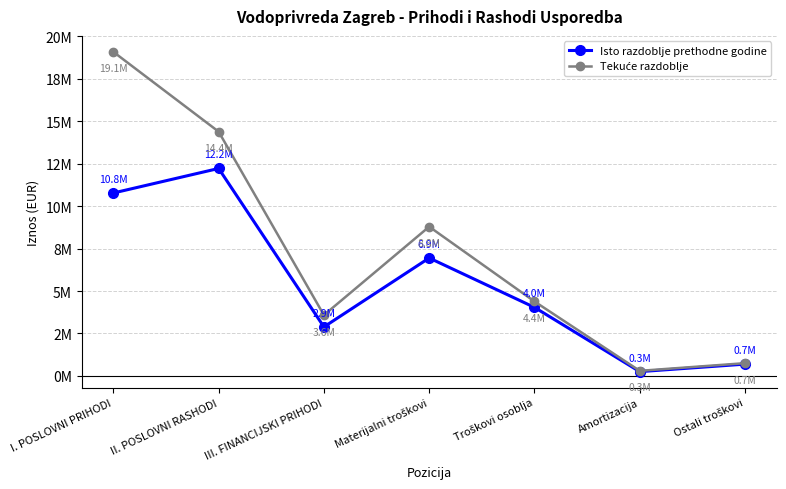

At Ostali troškovi, list the series in order from largest to smallest.

Tekuće razdoblje, Isto razdoblje prethodne godine